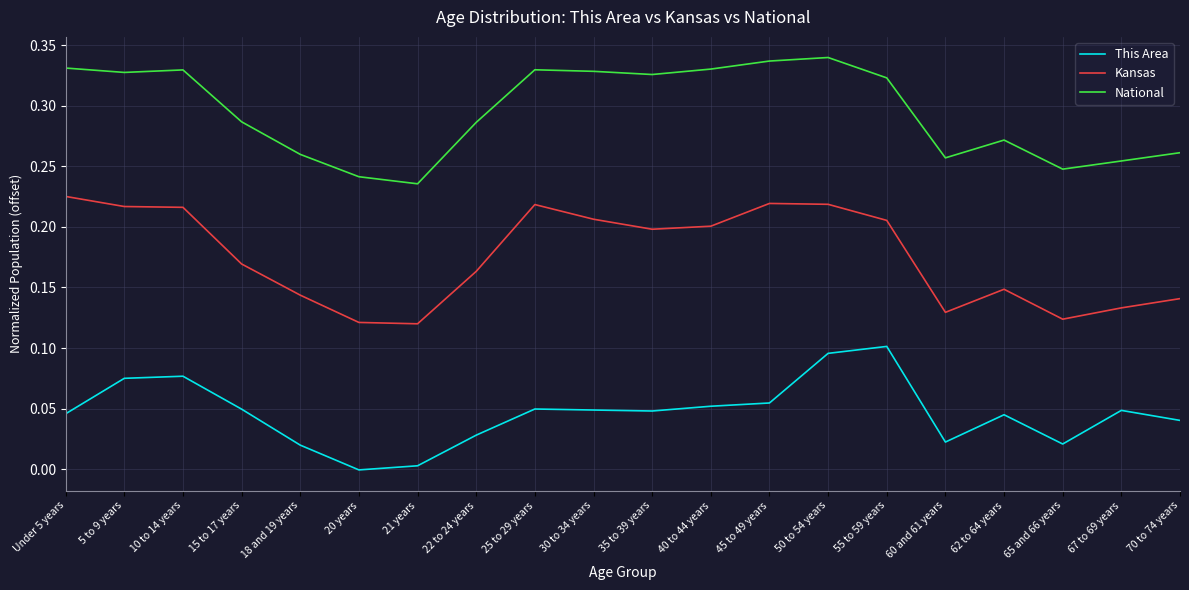

Between 60 and 61 years and 30 to 34 years, which is larger?

30 to 34 years